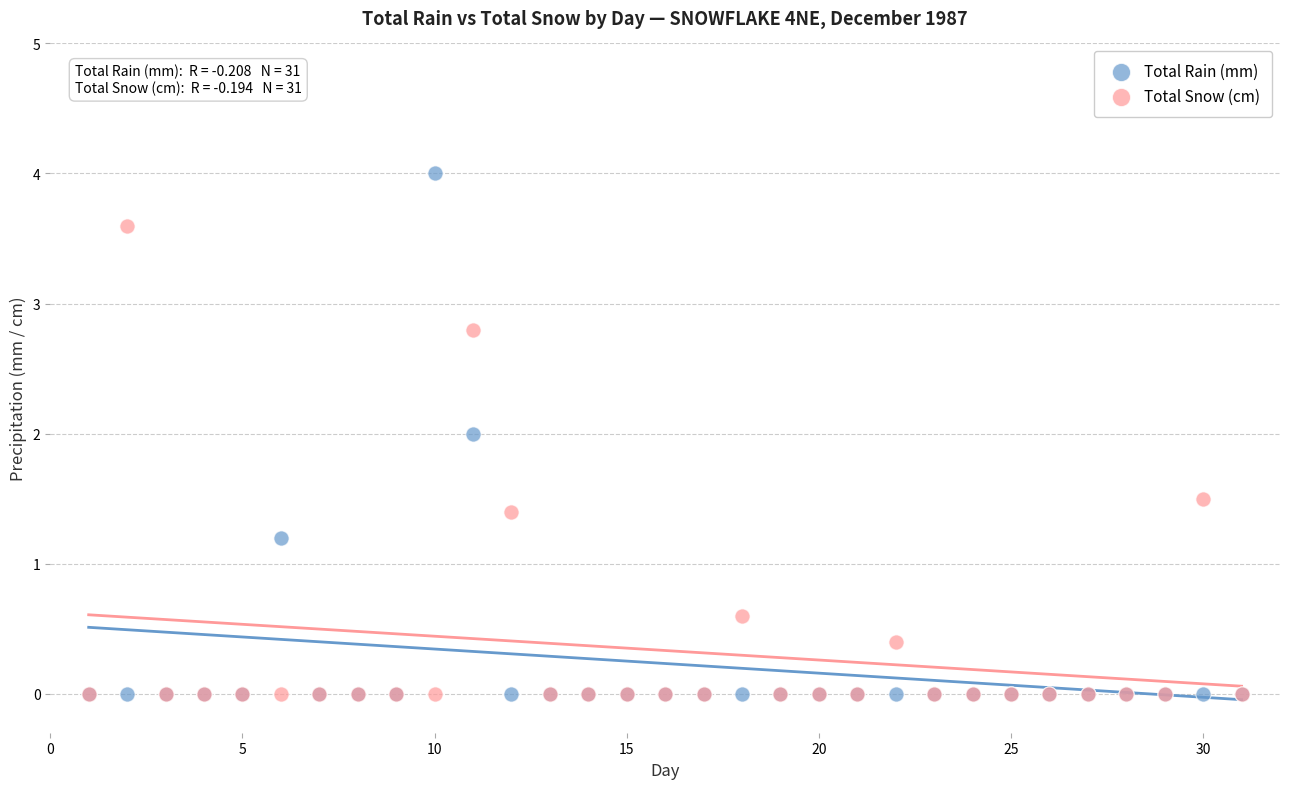

Which series has the largest Y range (max minus min)?

Total Rain (mm)